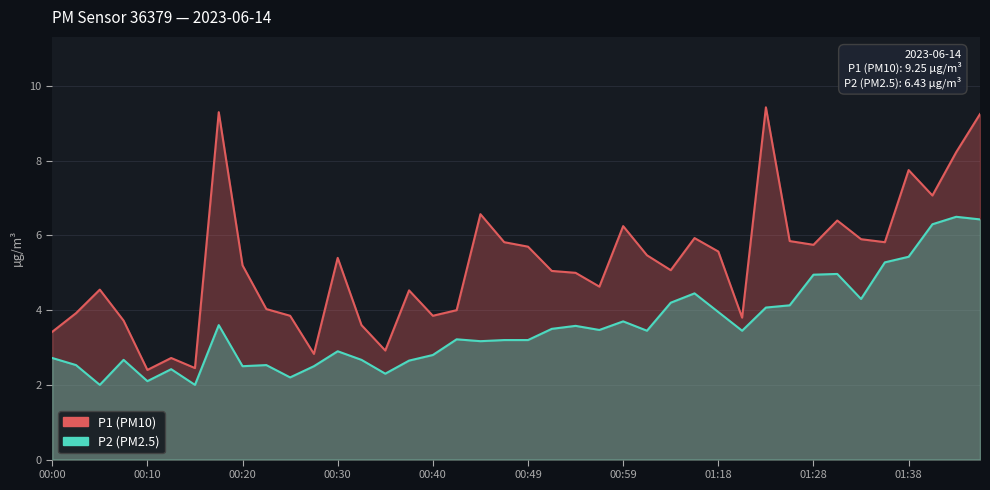

Does the chart have visible grid lines?

Yes